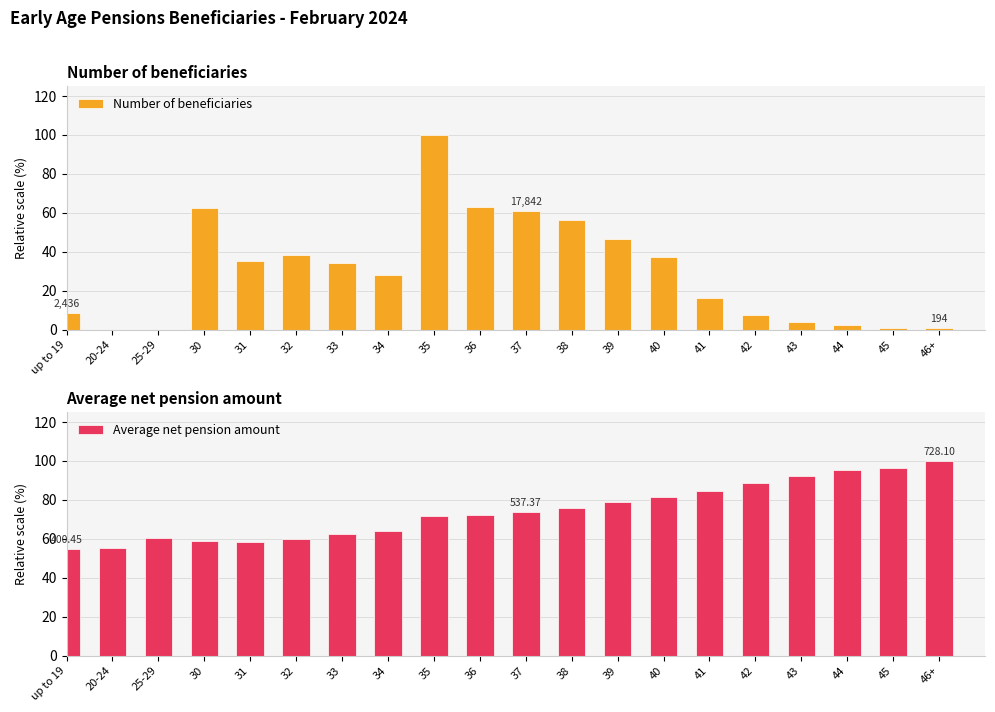

Reading left to right, extract all data points from this chart.

Number of beneficiaries: up to 19=8.3	20-24=0.0	25-29=0.0	30=62.7	31=35.5	32=38.2	33=34.4	34=27.9	35=100.0	36=63.2	37=61.0	38=56.5	39=46.7	40=37.3	41=16.1	42=7.7	43=4.1	44=2.2	45=1.0	46+=0.7
Average net pension amount: up to 19=55.0	20-24=55.5	25-29=60.4	30=59.0	31=58.1	32=59.9	33=62.6	34=64.3	35=71.8	36=72.0	37=73.8	38=75.6	39=78.8	40=81.7	41=84.4	42=88.5	43=92.1	44=95.2	45=96.4	46+=100.0